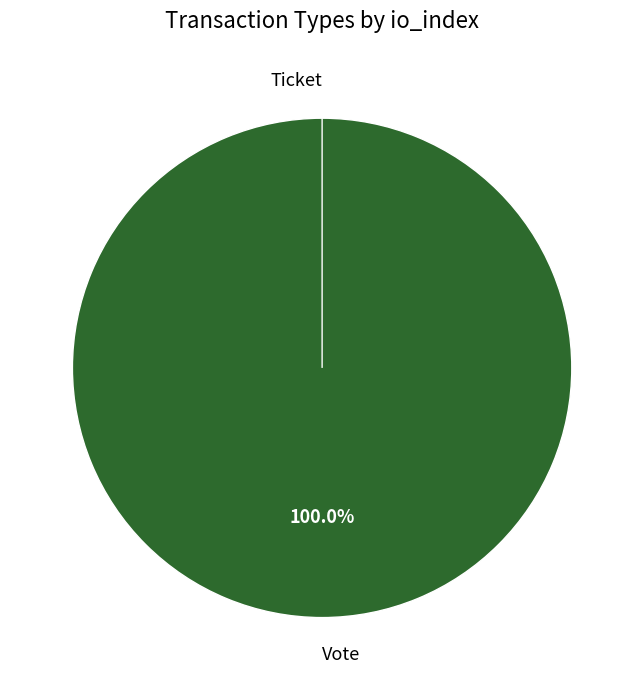

What is the largest slice in the pie chart?

Vote